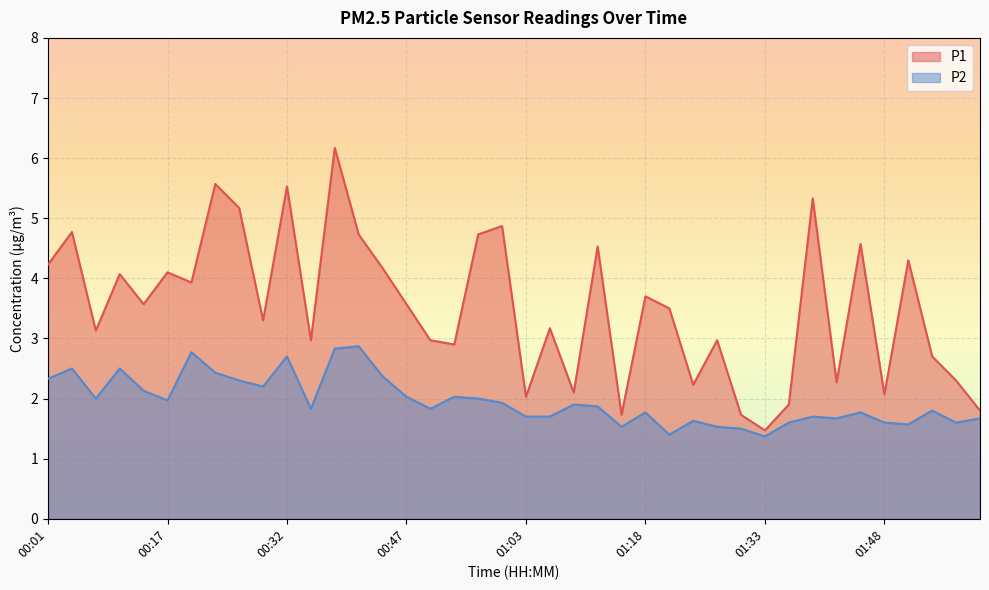

The value of P2 at 01:55 is 0.5. True or false?

False